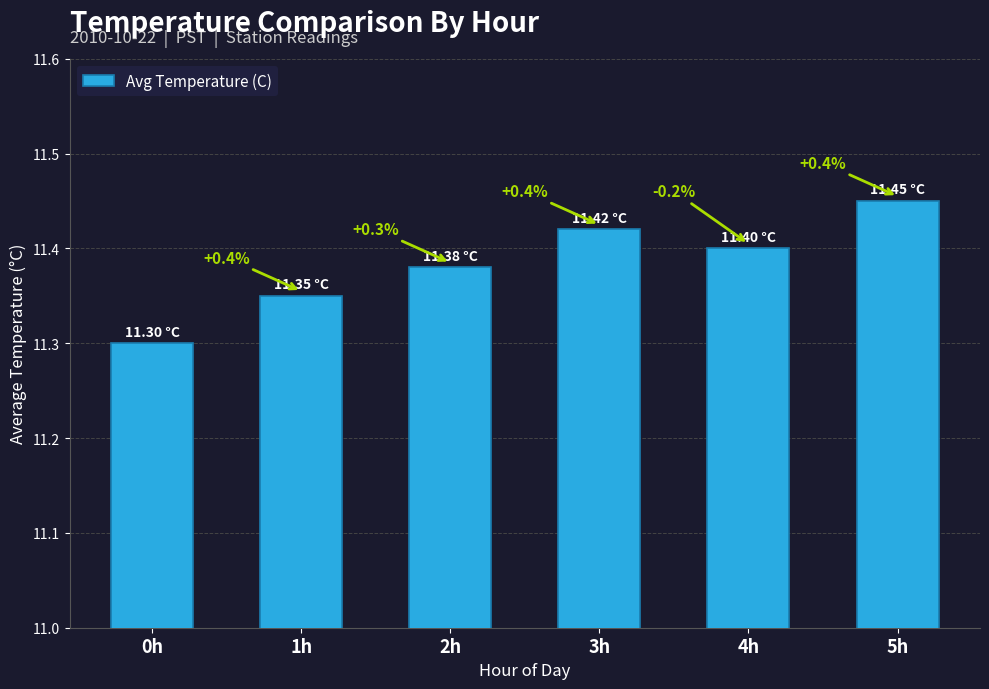

What is the difference between the values at 5h and 0h?

0.1